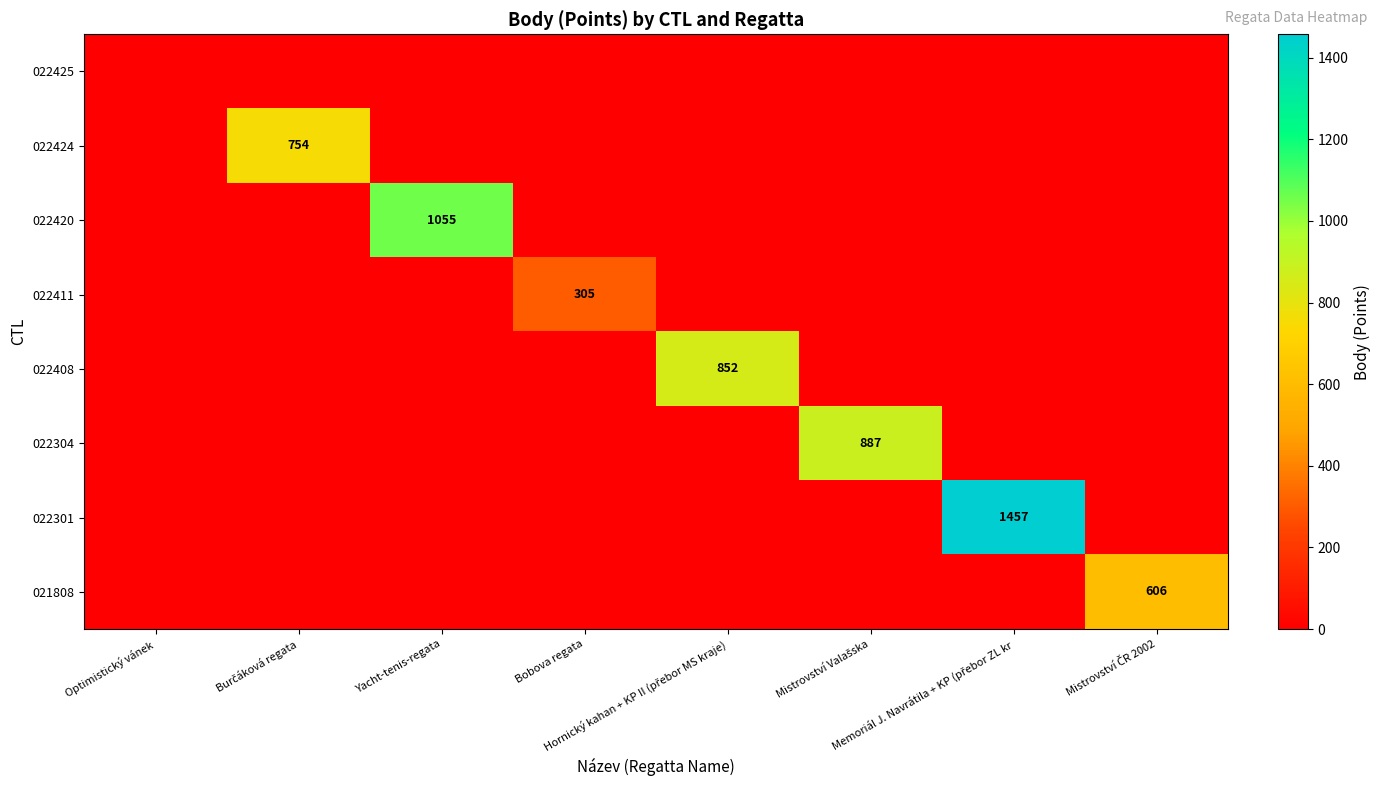

Rank the categories by 022420 value from lowest to highest.

Optimistický vánek, Burčáková regata, Bobova regata, Hornický kahan + KP II (přebor MS kraje), Mistrovství Valašska, Memoriál J. Navrátila + KP (přebor ZL kr, Mistrovství ČR 2002, Yacht-tenis-regata